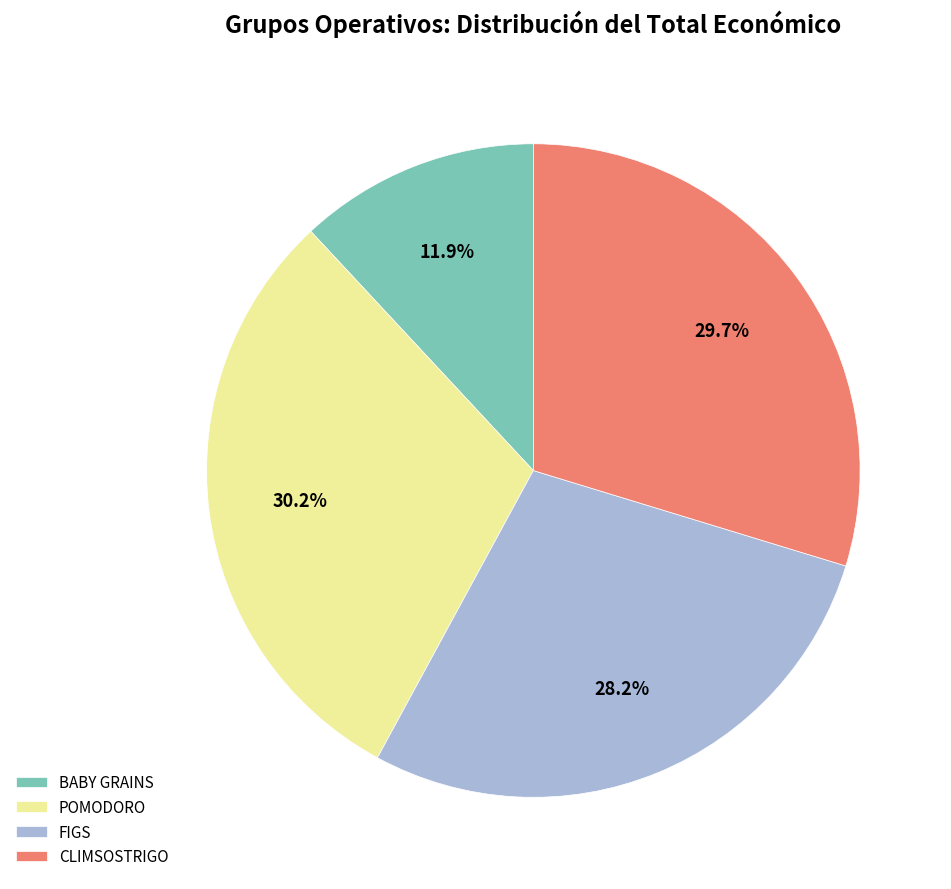

To the nearest percent, what is the difference between the CLIMSOSTRIGO and BABY GRAINS slice percentages?

18%